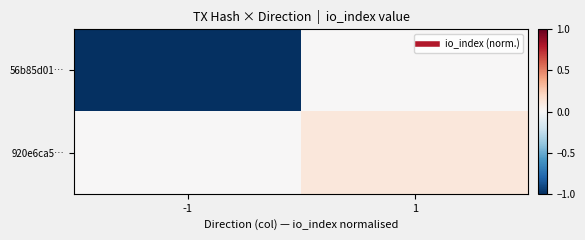

Reading right to left, what are all the values shown in this chart?

56b85d01…: 1=0.0	-1=-1.0
920e6ca5…: 1=0.1	-1=0.0